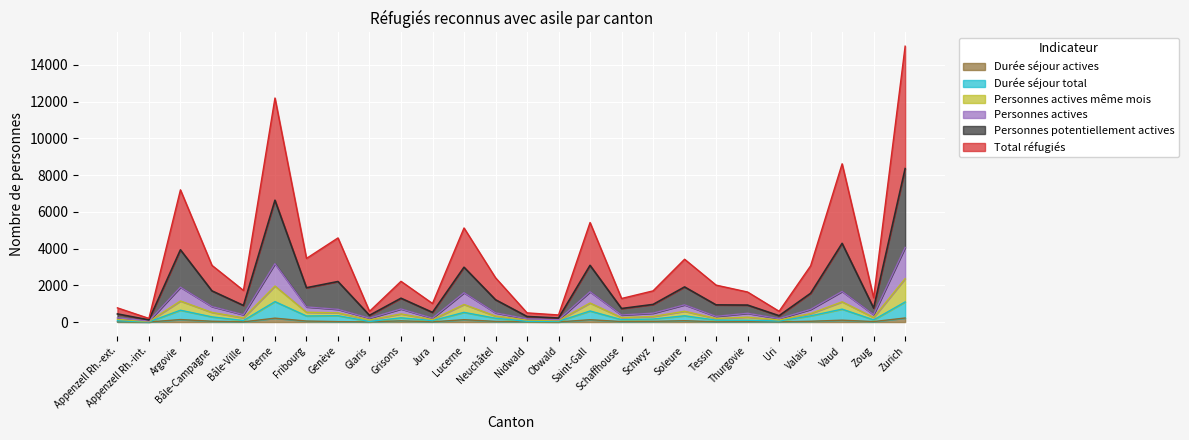

True or false: Durée séjour total and Personnes actives même mois intersect in this chart.

False